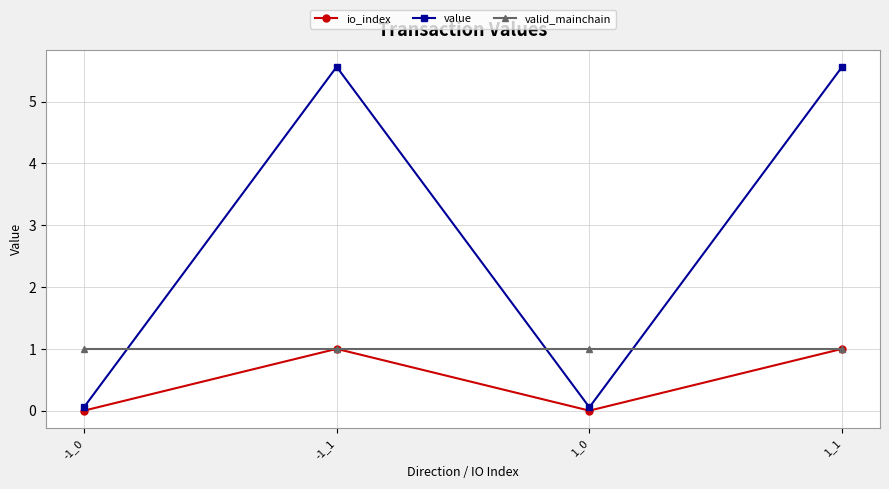

Is the value of value at -1_0 greater than the value of io_index at 1_1?

No